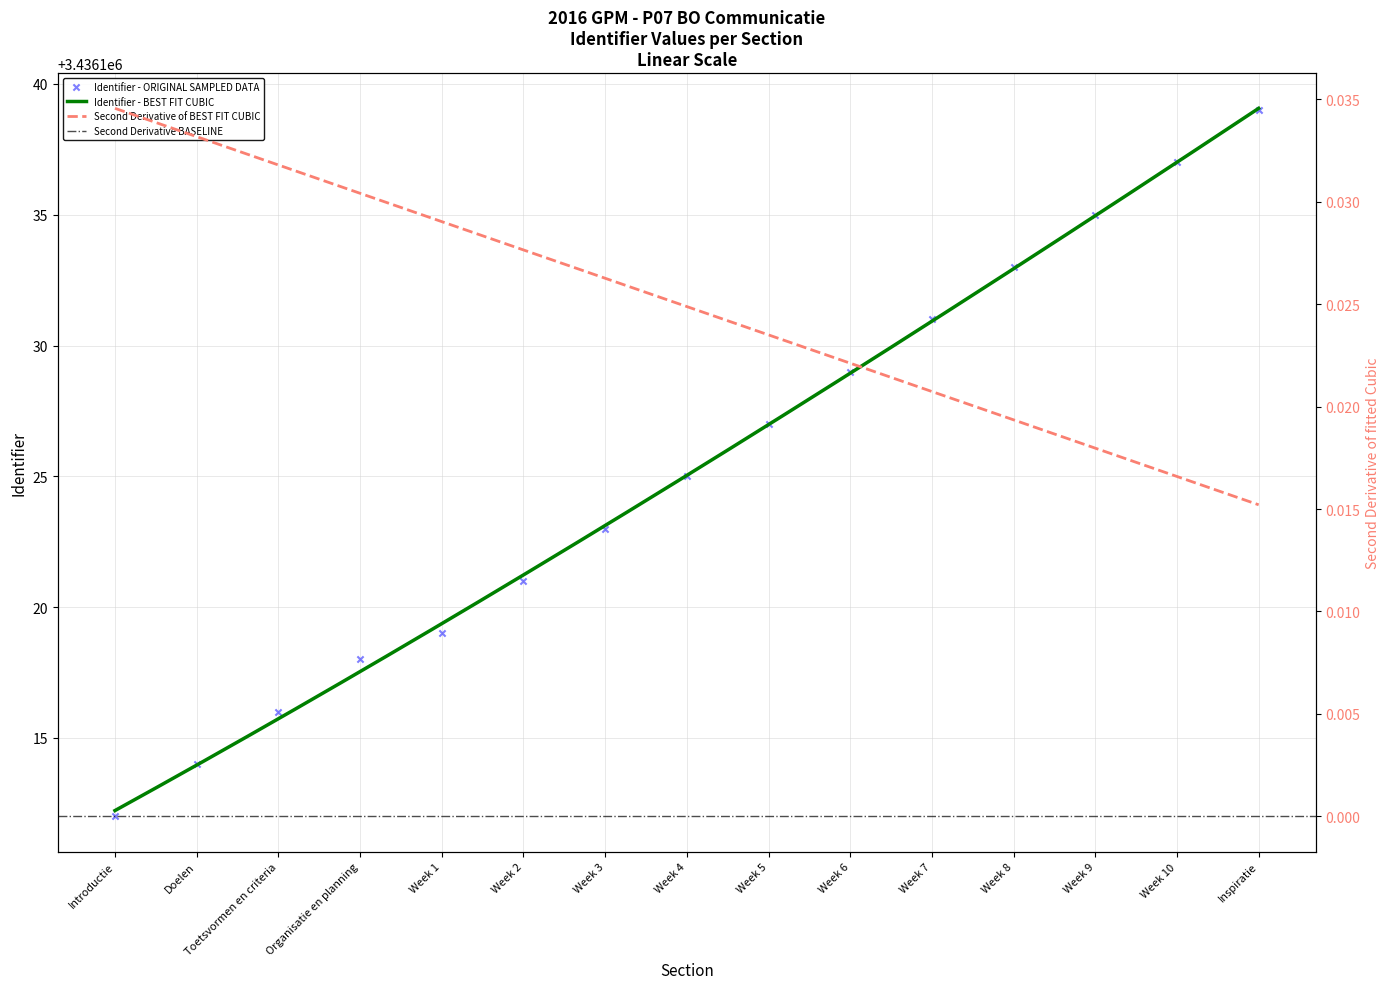

Which has a higher value, Week 8 or Organisatie en planning?

Week 8